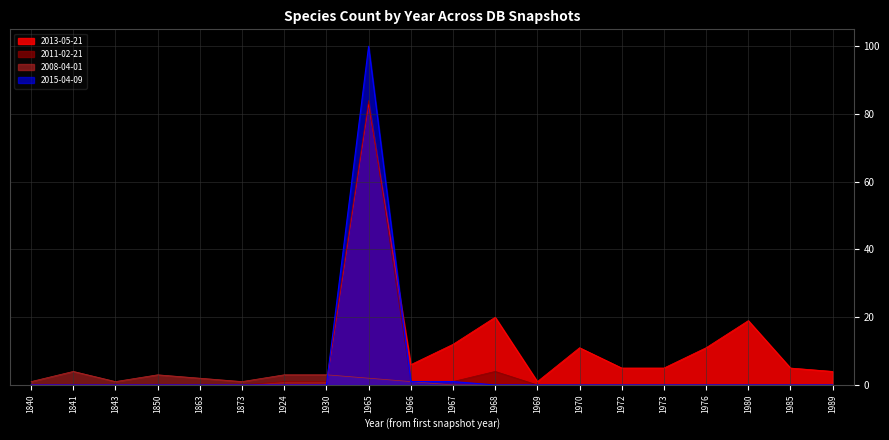

True or false: Snapshot Index has a value of 5 at 1850.

False